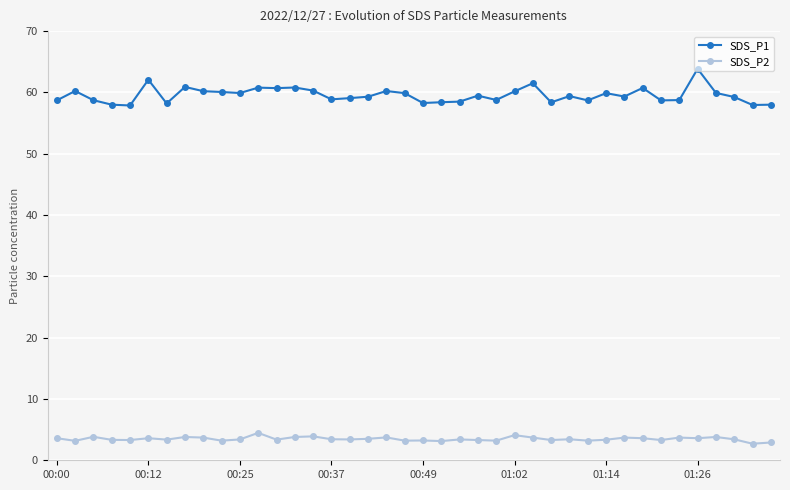

List the series in order of their overall mean, lowest first.

SDS_P2, SDS_P1